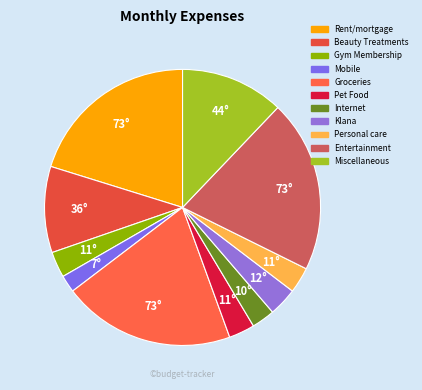

Is there any slice that represents more than half of the pie?

No